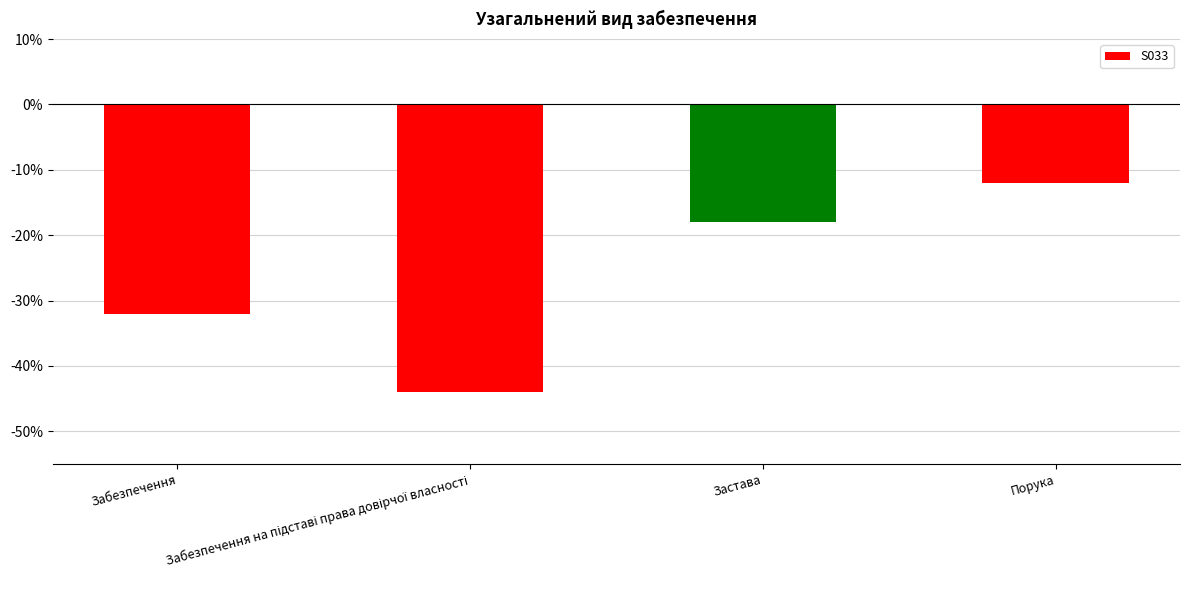

How many distinct data groups are displayed?

1